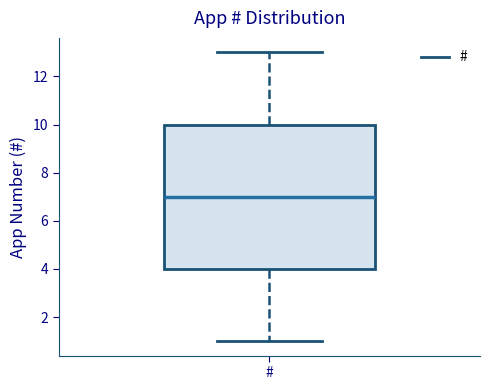

Read this box plot against the y-axis: the position of the median line, the range covered by the box, and the ends of both whiskers. The values are not printed on the chart, so give them approximately, as read against the axis.

median 7, box 4 to 10, whiskers 1 to 13